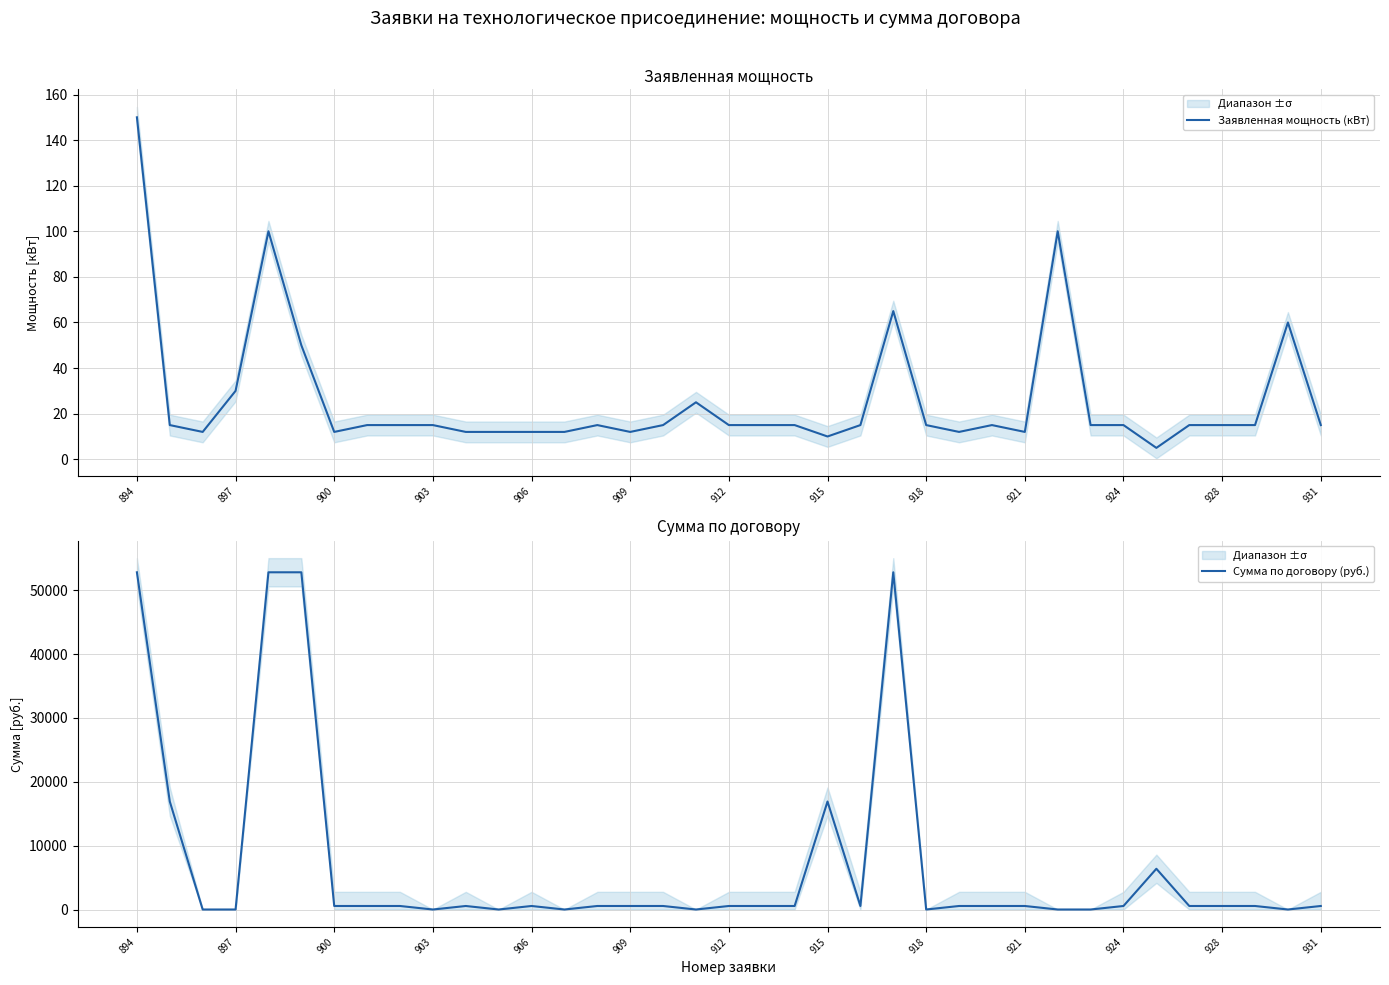

What is the minimum value for Заявленная мощность (кВт)?

5